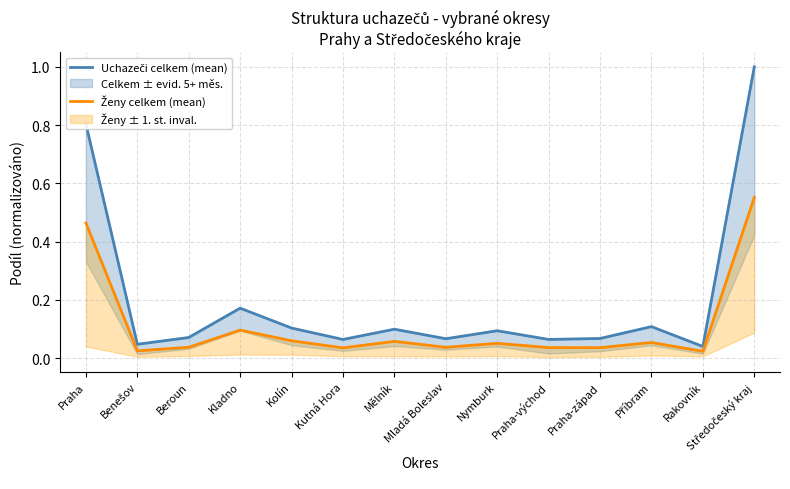

At how many categories does at least one series exceed 0?

14